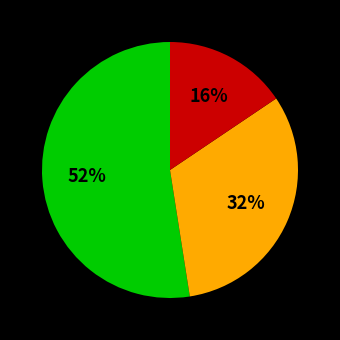

To the nearest percent, what is the average slice percentage?

33%